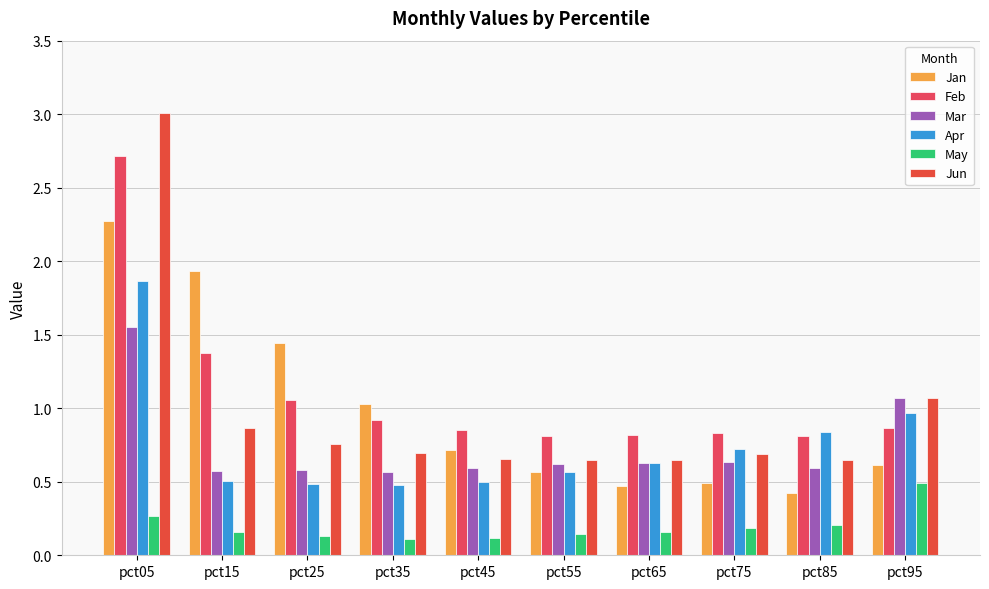

Reading left to right, extract all data points from this chart.

Jan: pct05=2.3	pct15=1.9	pct25=1.4	pct35=1.0	pct45=0.7	pct55=0.6	pct65=0.5	pct75=0.5	pct85=0.4	pct95=0.6
Feb: pct05=2.7	pct15=1.4	pct25=1.1	pct35=0.9	pct45=0.9	pct55=0.8	pct65=0.8	pct75=0.8	pct85=0.8	pct95=0.9
Mar: pct05=1.6	pct15=0.6	pct25=0.6	pct35=0.6	pct45=0.6	pct55=0.6	pct65=0.6	pct75=0.6	pct85=0.6	pct95=1.1
Apr: pct05=1.9	pct15=0.5	pct25=0.5	pct35=0.5	pct45=0.5	pct55=0.6	pct65=0.6	pct75=0.7	pct85=0.8	pct95=1.0
May: pct05=0.3	pct15=0.2	pct25=0.1	pct35=0.1	pct45=0.1	pct55=0.1	pct65=0.2	pct75=0.2	pct85=0.2	pct95=0.5
Jun: pct05=3.0	pct15=0.9	pct25=0.8	pct35=0.7	pct45=0.7	pct55=0.7	pct65=0.6	pct75=0.7	pct85=0.7	pct95=1.1